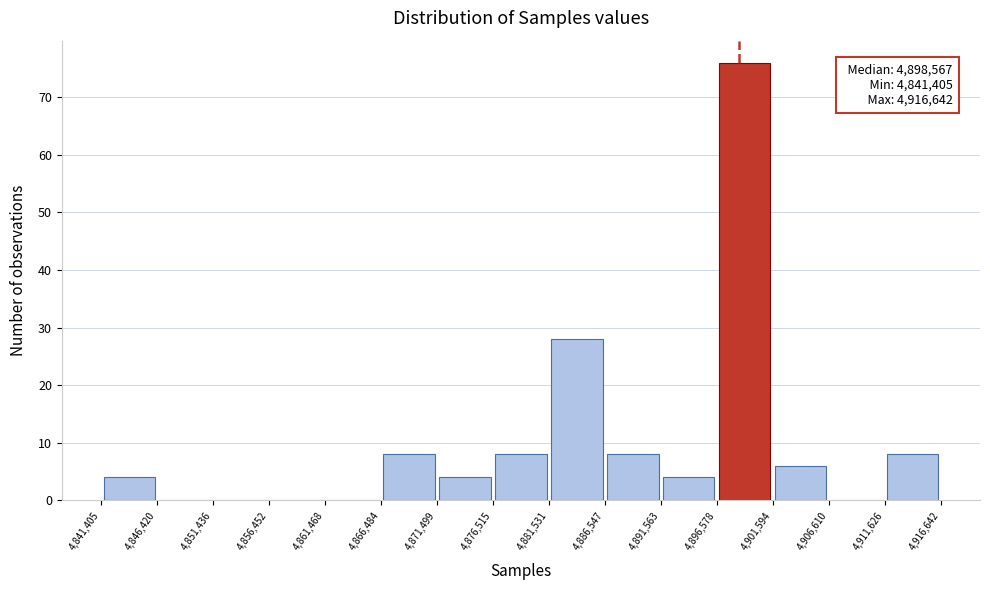

Which range on the x-axis has the tallest bar?

4,896,578 to 4,901,594